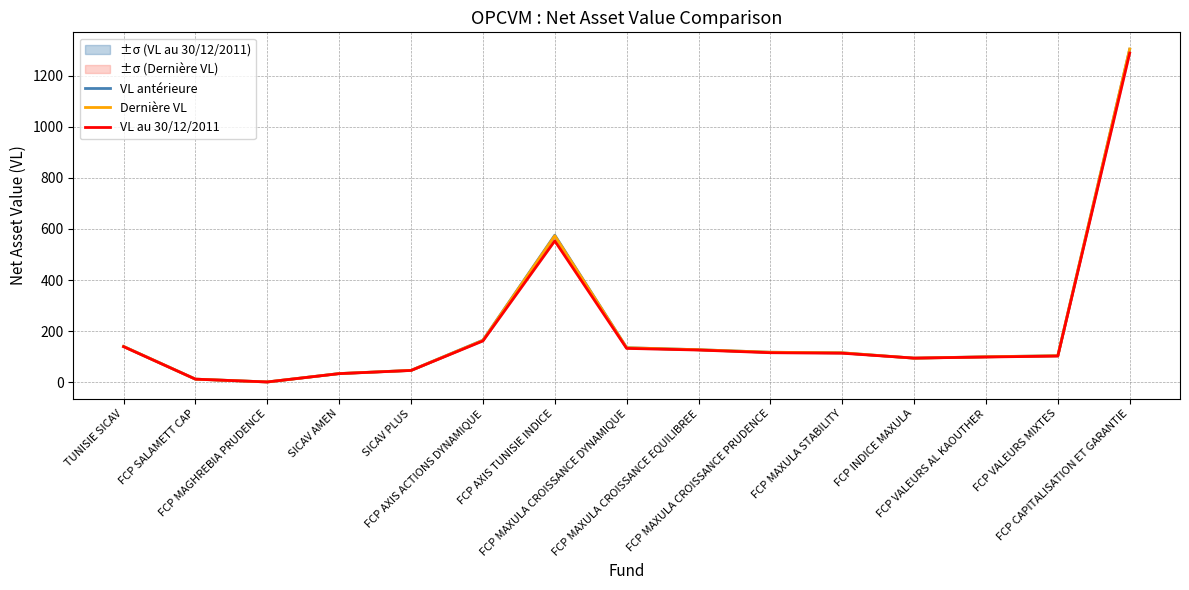

What is the label of the 4th point from the right?

FCP INDICE MAXULA